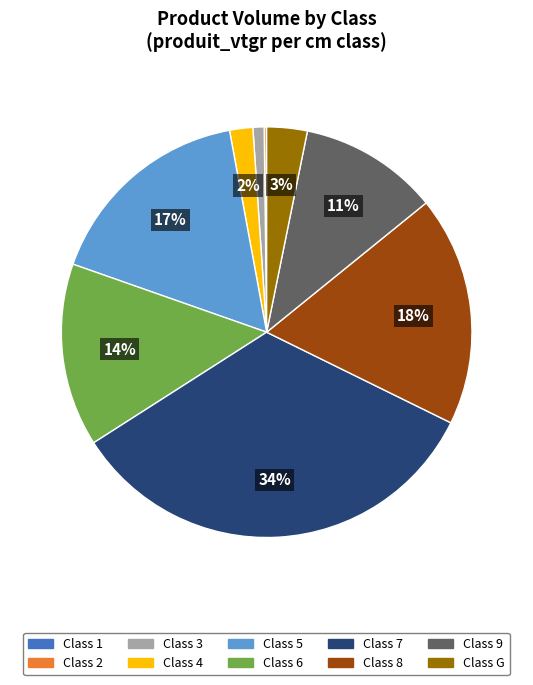

Is there any slice that represents more than half of the pie?

No